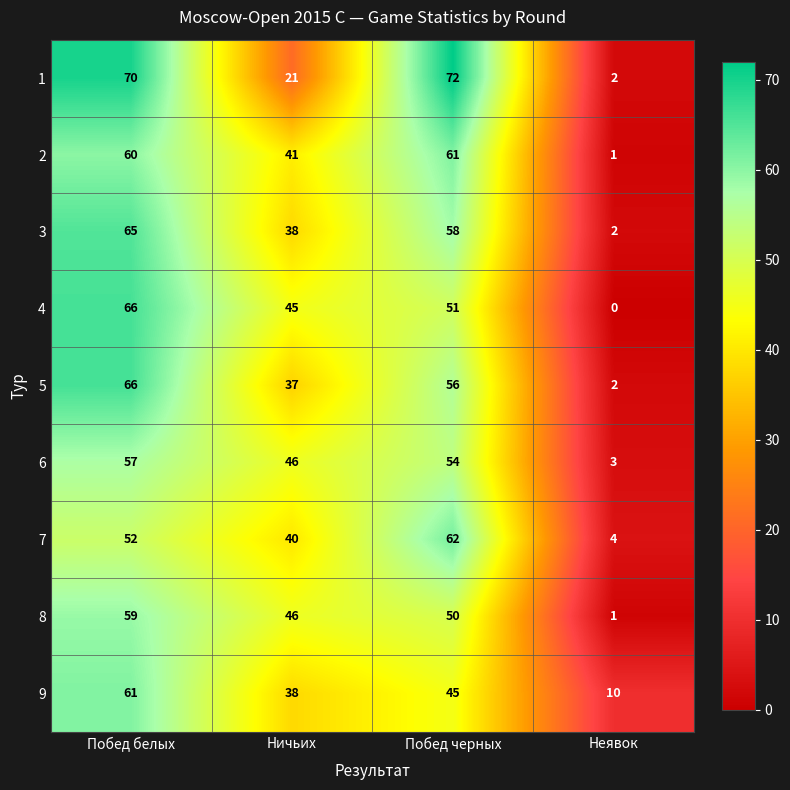

What is the total value across all series at Неявок?

25